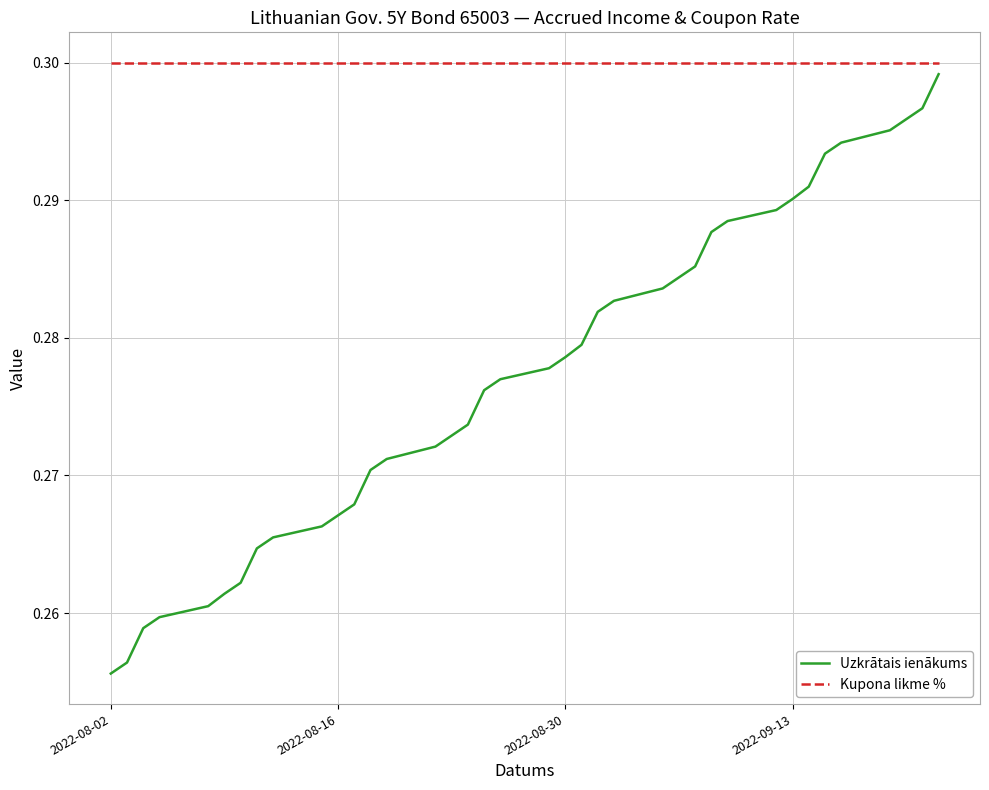

True or false: Kupona likme % and Uzkrātais ienākums cross at least once.

False